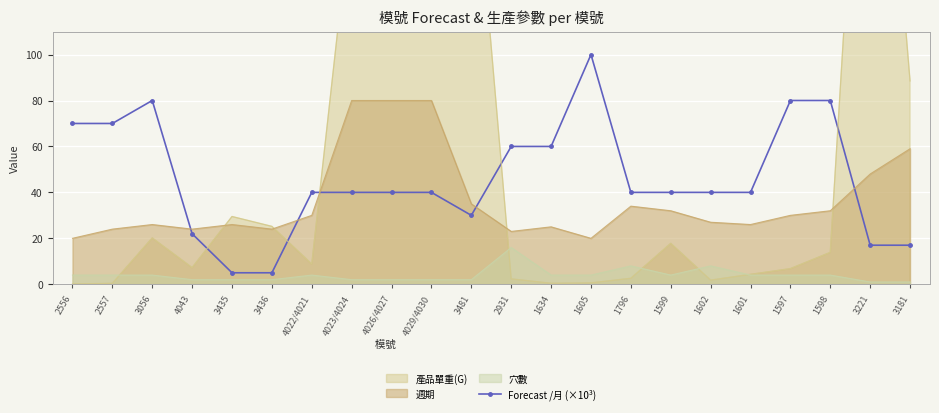

What is the difference between the maximum and minimum values?

95